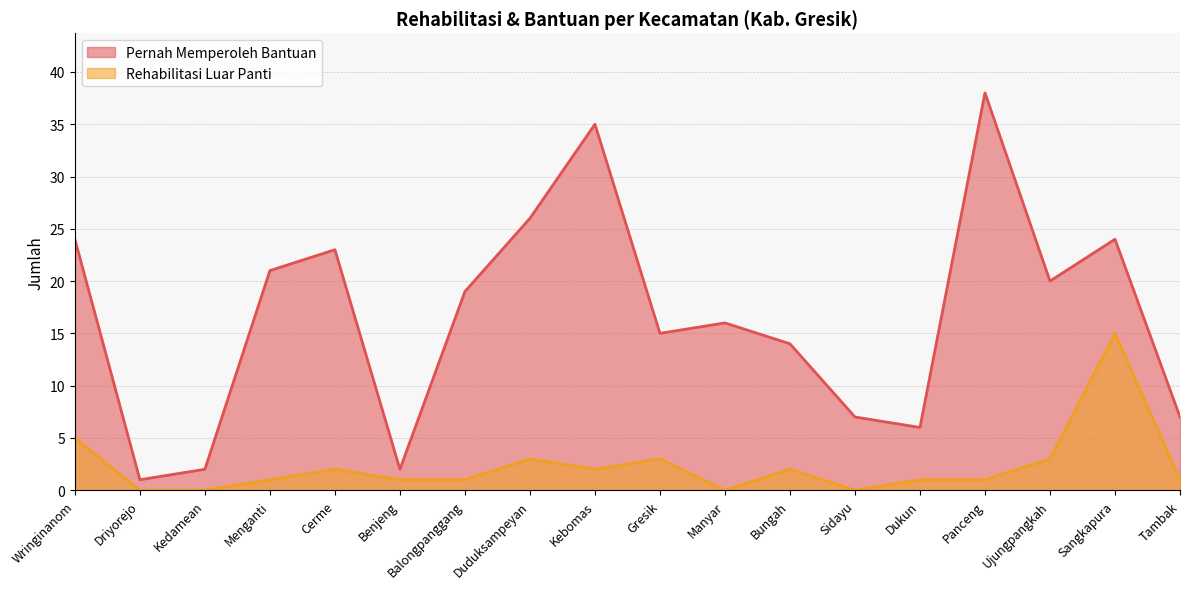

What is the label of the 4th point from the left?

Menganti